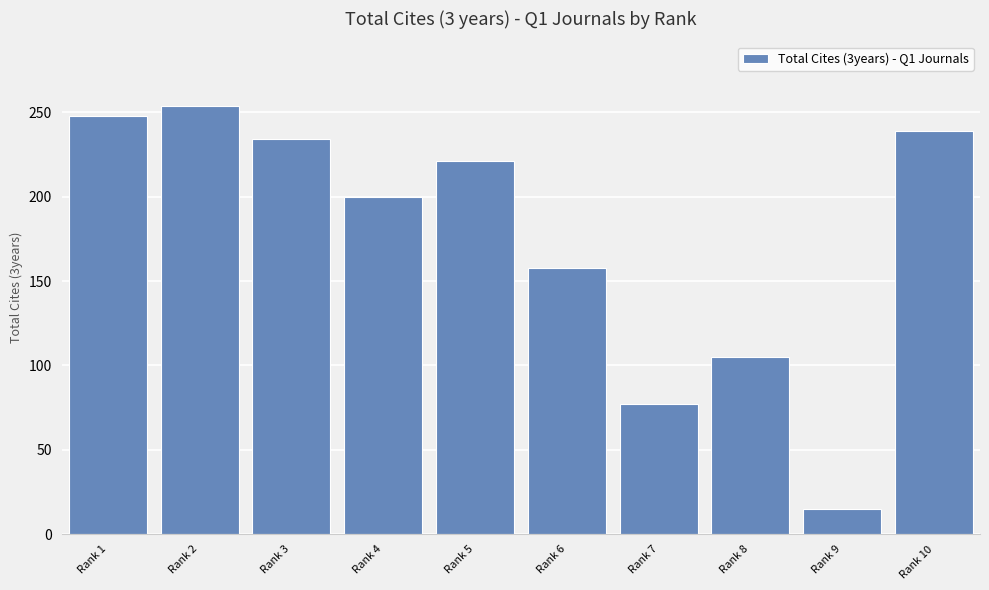

What is the value of the 5th bar from the left?

221